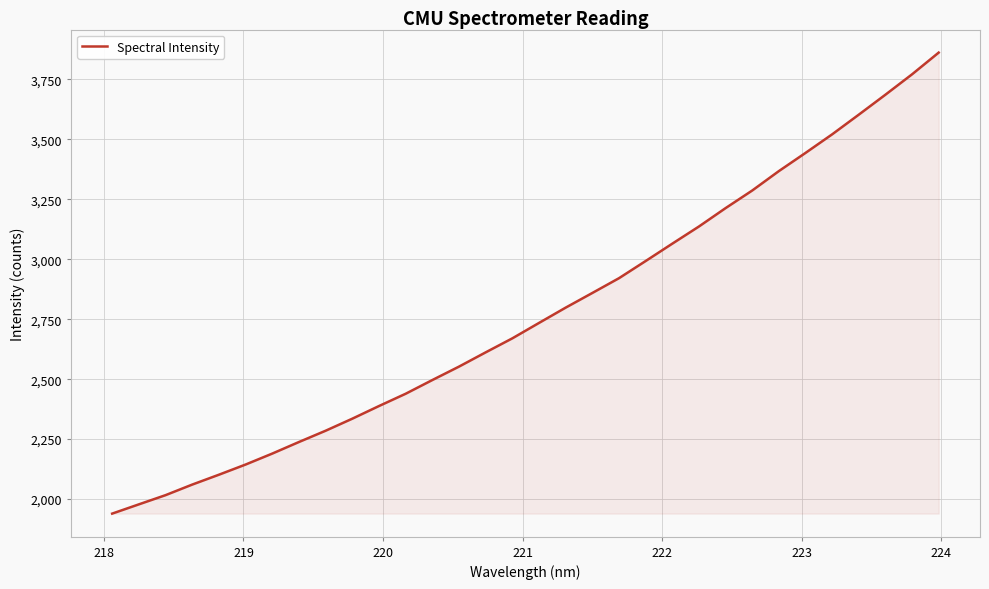

What is the difference between the maximum and minimum values?

1922.4